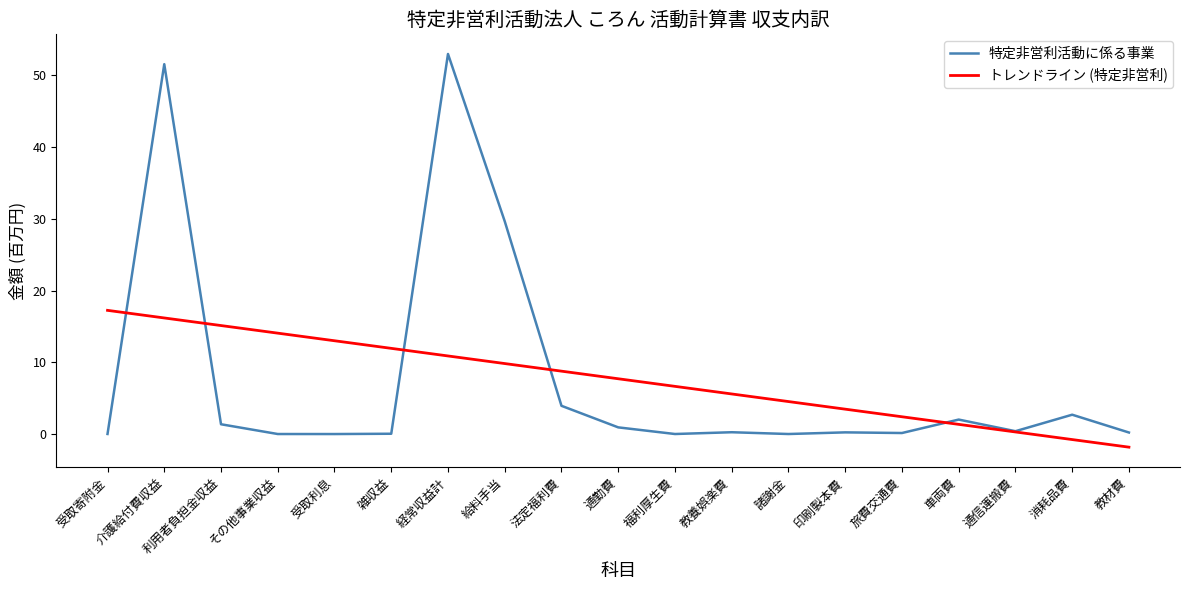

What is the spread (max minus min) of values at 介護給付費収益?

35.4